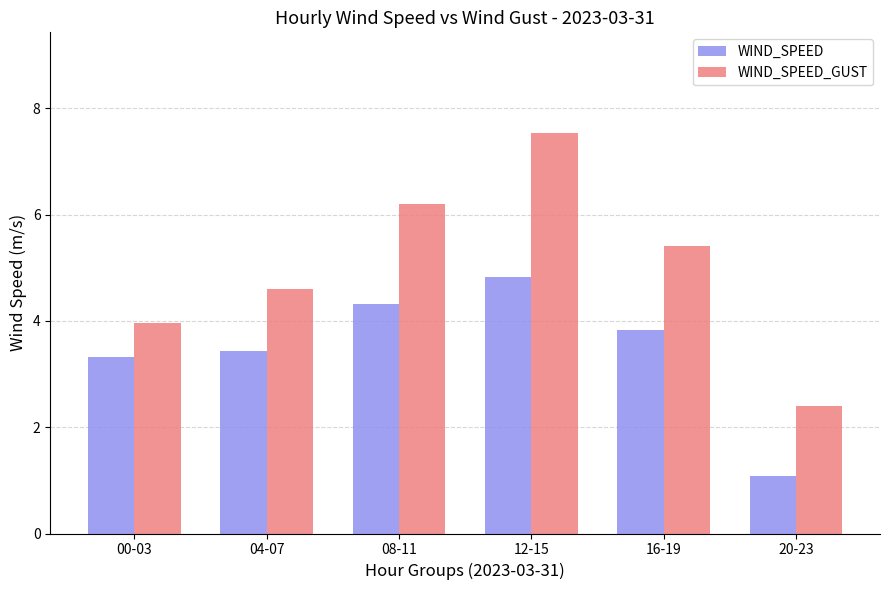

List the labels in order of WIND_SPEED value, largest first.

12-15, 08-11, 16-19, 04-07, 00-03, 20-23